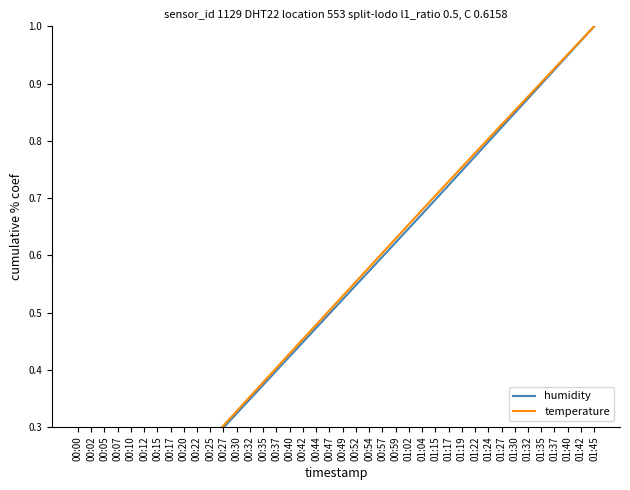

True or false: temperature and humidity intersect in this chart.

False